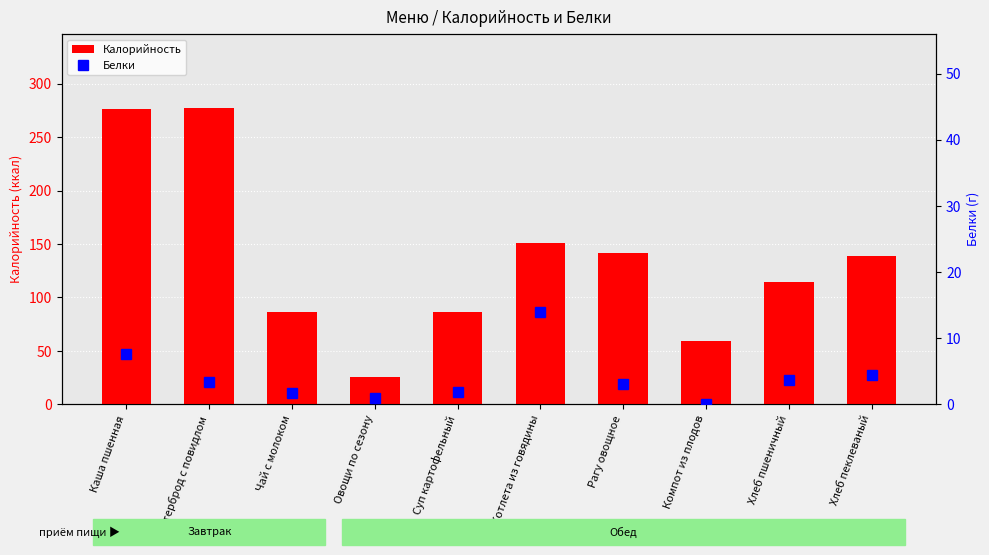

Is the value of Белки at Овощи по сезону greater than the value of Калорийность at Чай с молоком?

No